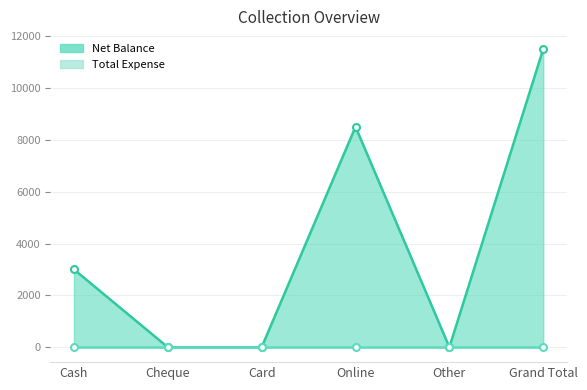

Read the value at Online, to the nearest 100.

8500